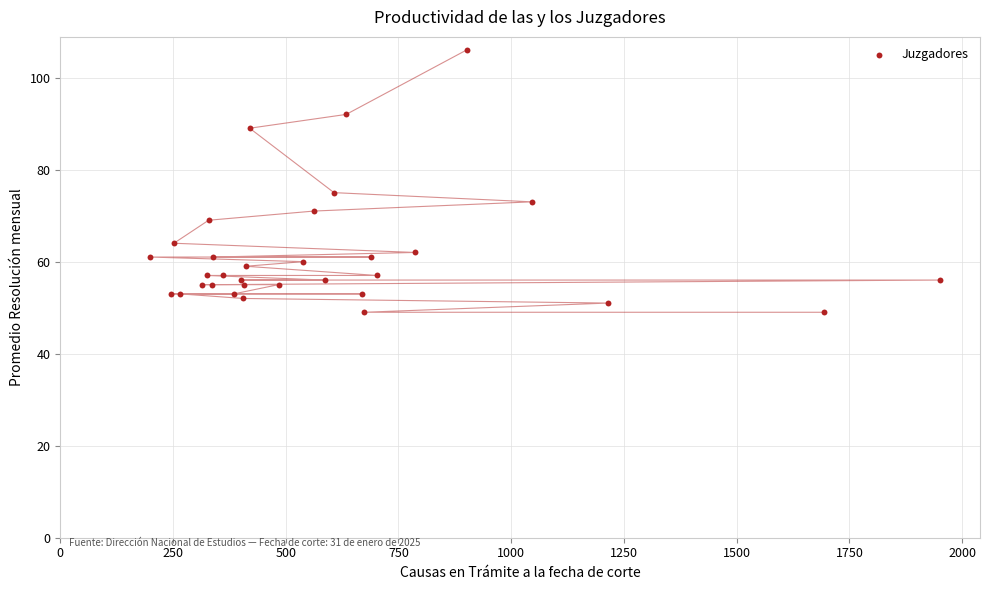

What Y value in the scatter plot is closest to 77?

75